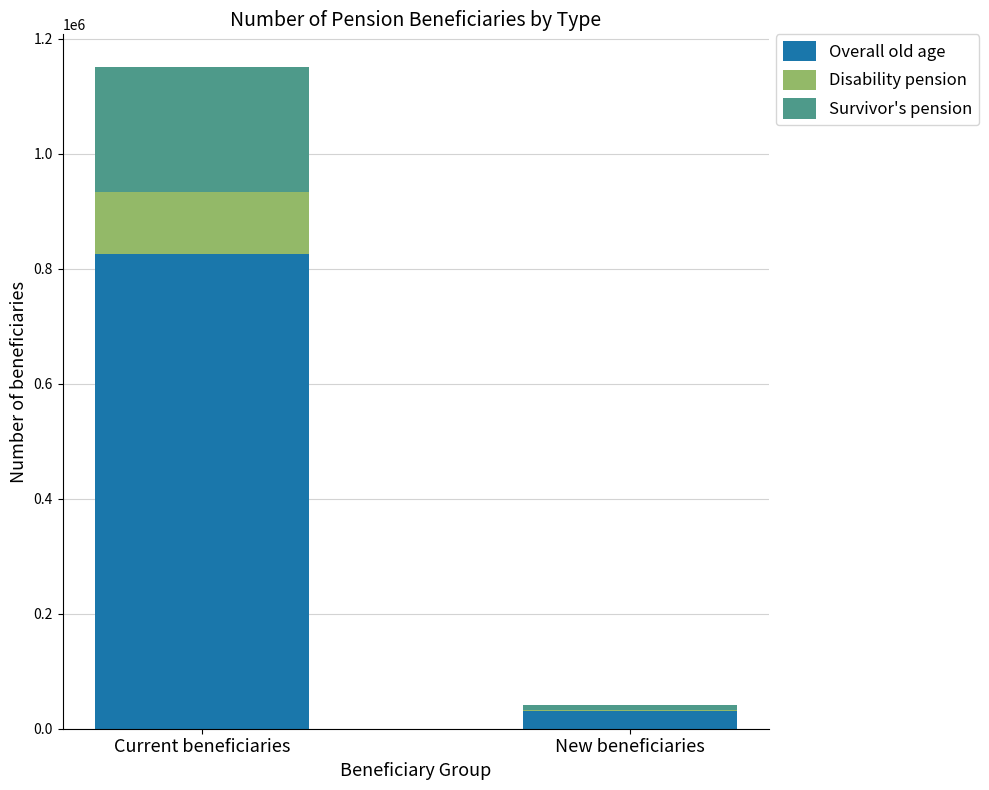

At which category is the sum across all series the highest?

Current beneficiaries